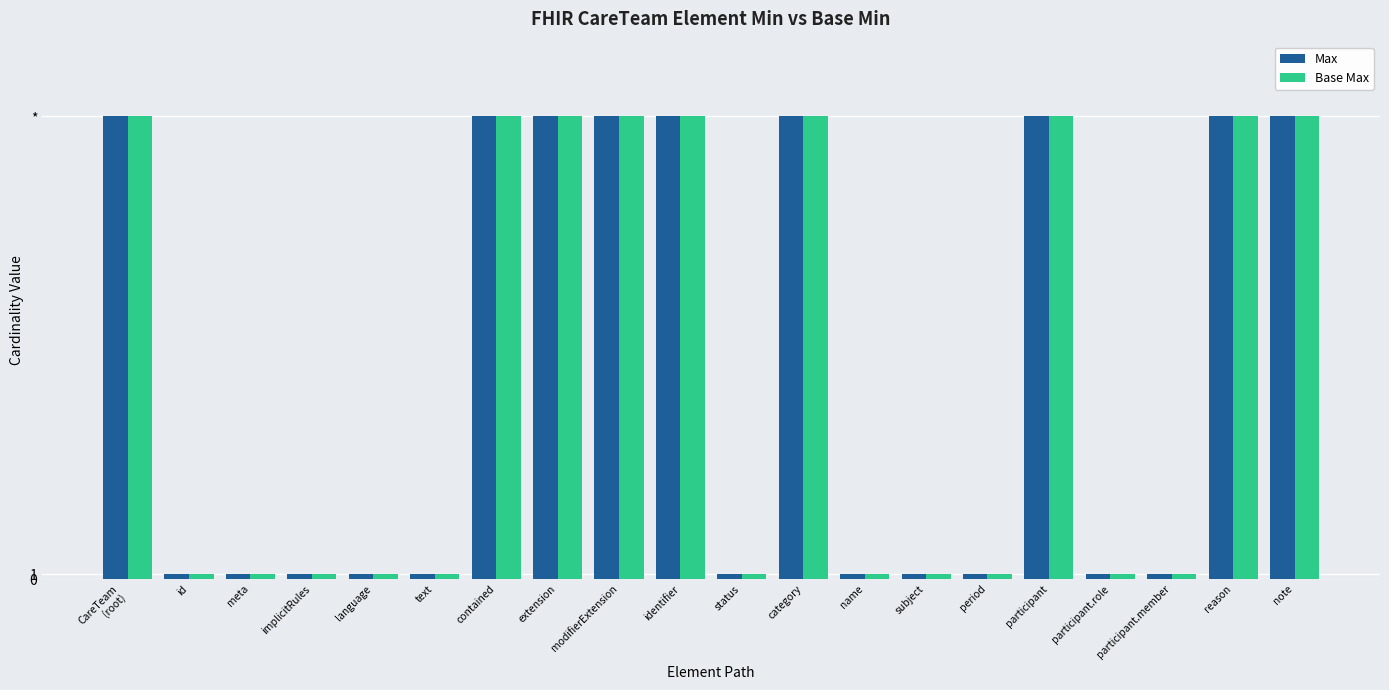

Reading left to right, list all the values displayed in this chart.

Max: 99	1	1	1	1	1	99	99	99	99	1	99	1	1	1	99	1	1	99	99
Base Max: 99	1	1	1	1	1	99	99	99	99	1	99	1	1	1	99	1	1	99	99